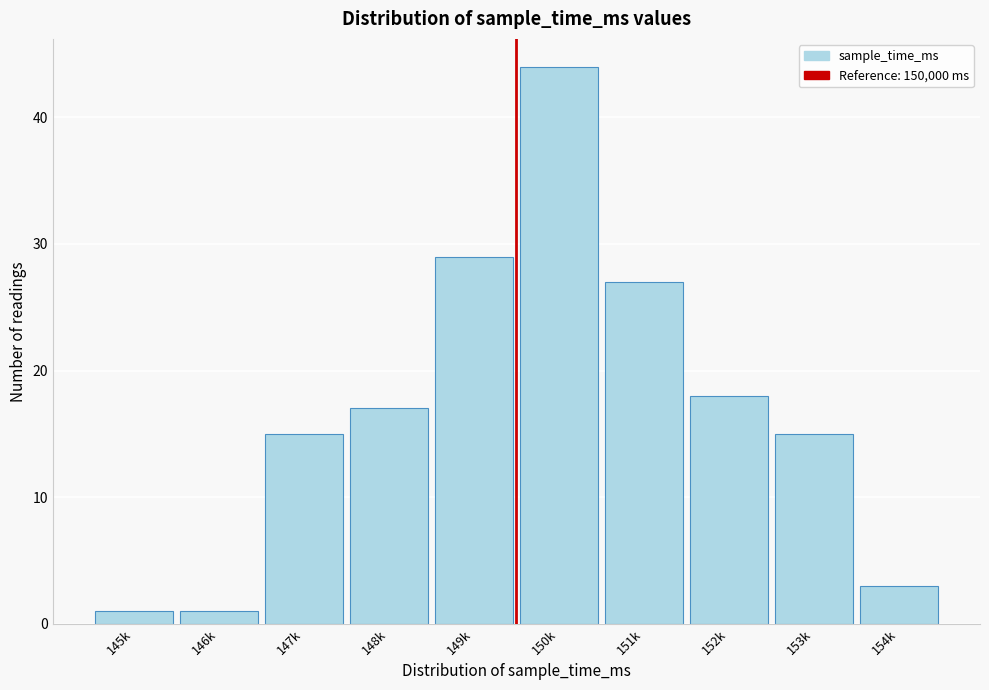

Reading left to right, list all the values displayed in this chart.

145k=1	146k=1	147k=15	148k=17	149k=29	150k=44	151k=27	152k=18	153k=15	154k=3